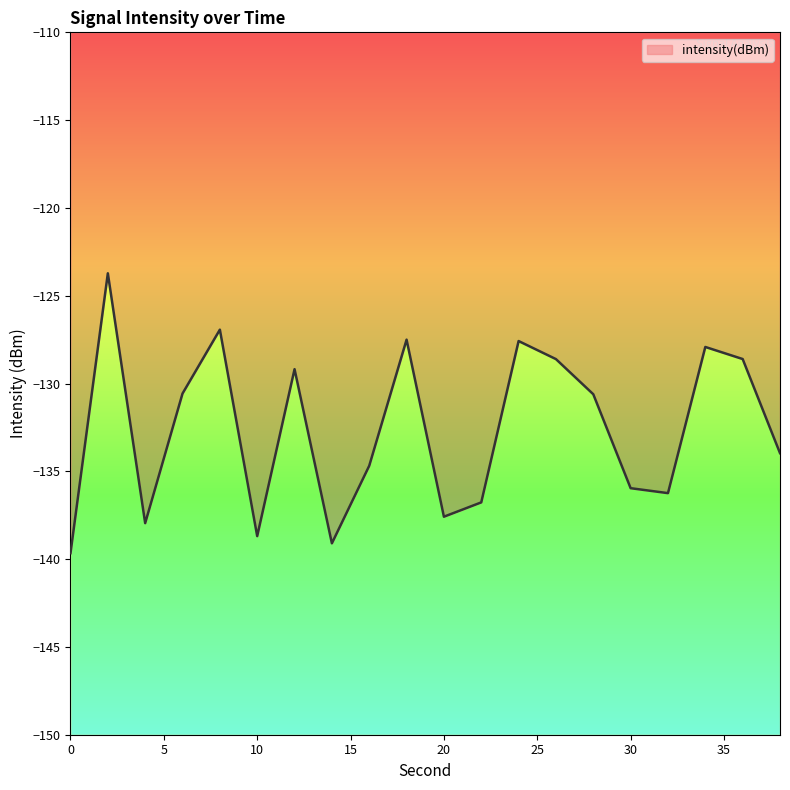

What is the approximate value at 34?

-127.9